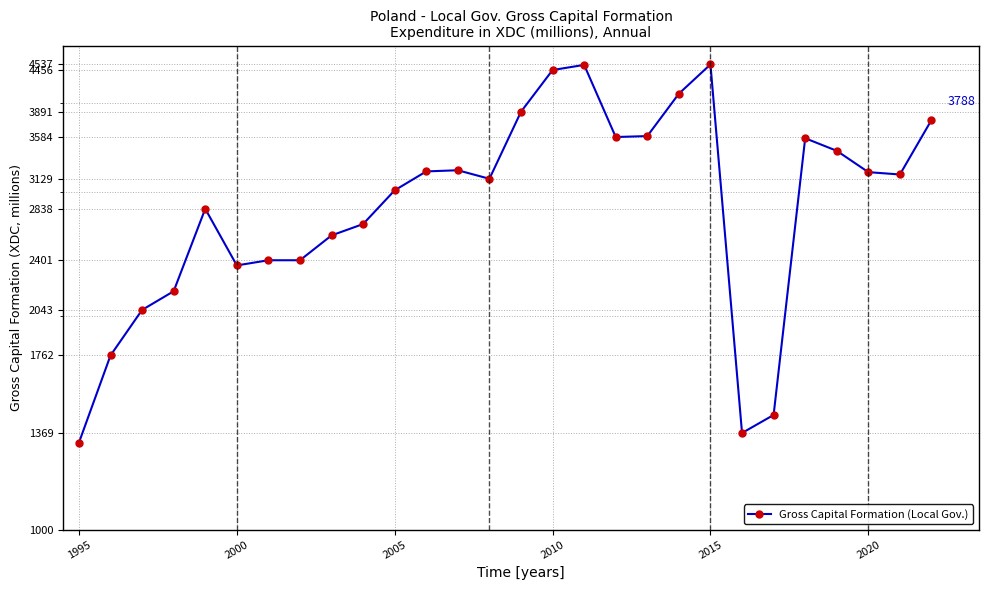

Reading left to right, transcribe all the data shown in this chart.

1327.0	1762.0	2043.0	2171.0	2838.0	2361.0	2401.0	2401.0	2603.0	2701.0	3014.0	3205.0	3217.0	3129.0	3891.0	4456.0	4531.0	3584.0	3595.0	4126.2	4537.7	1369.4	1452.0	3569.8	3427.0	3197.4	3173.0	3787.7